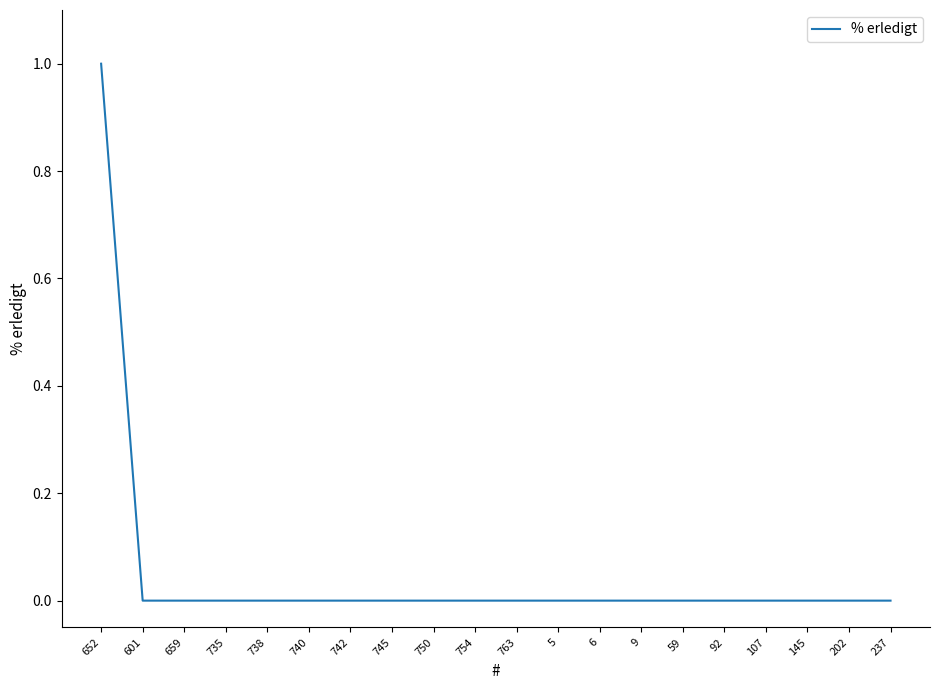

What is the change in value from 652 to 738?

-1